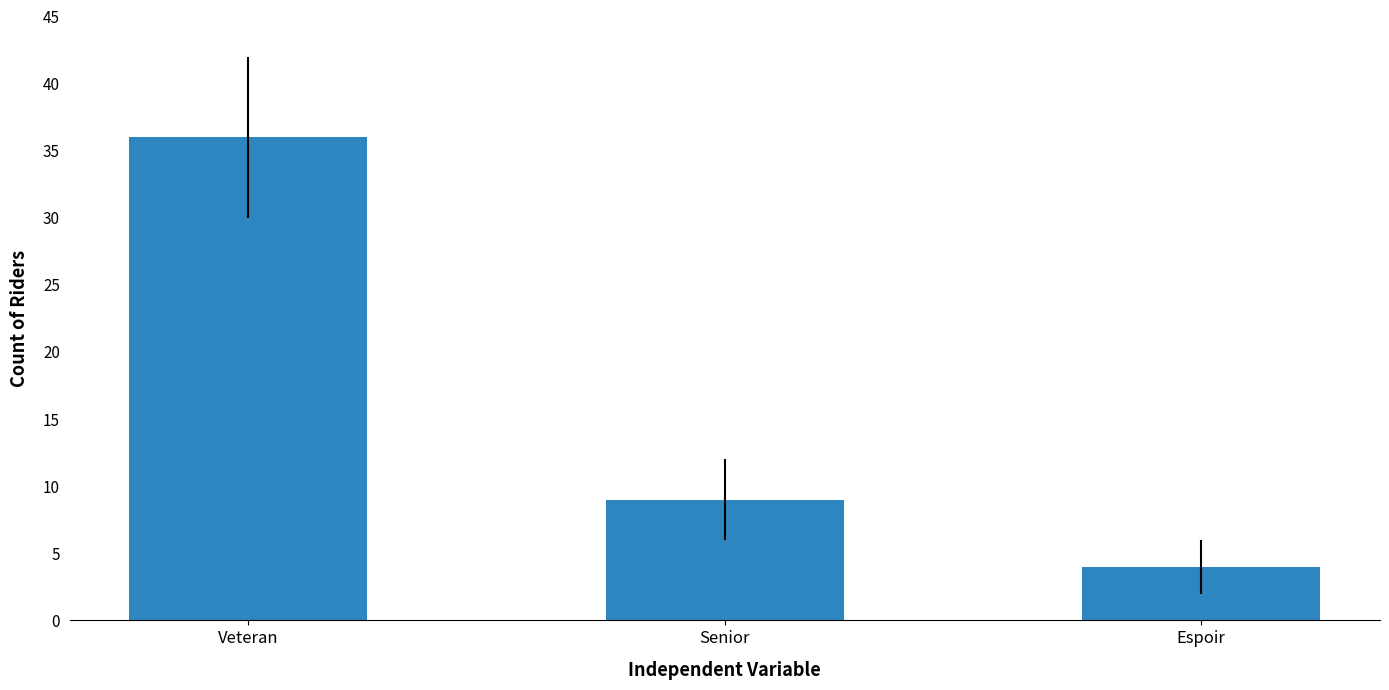

At which category does the chart reach its minimum across all series?

Espoir